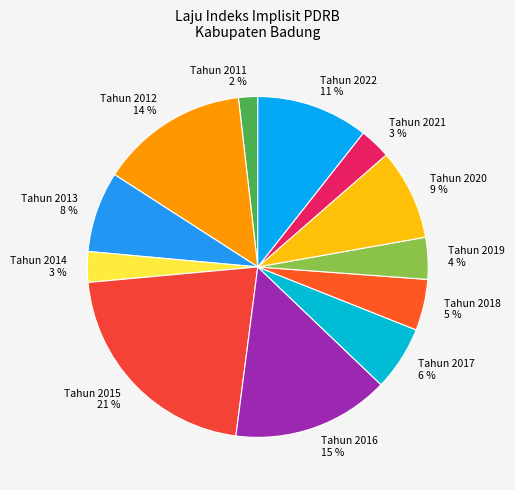

Combined, do Tahun 2011 and Tahun 2019 account for over 50%?

No